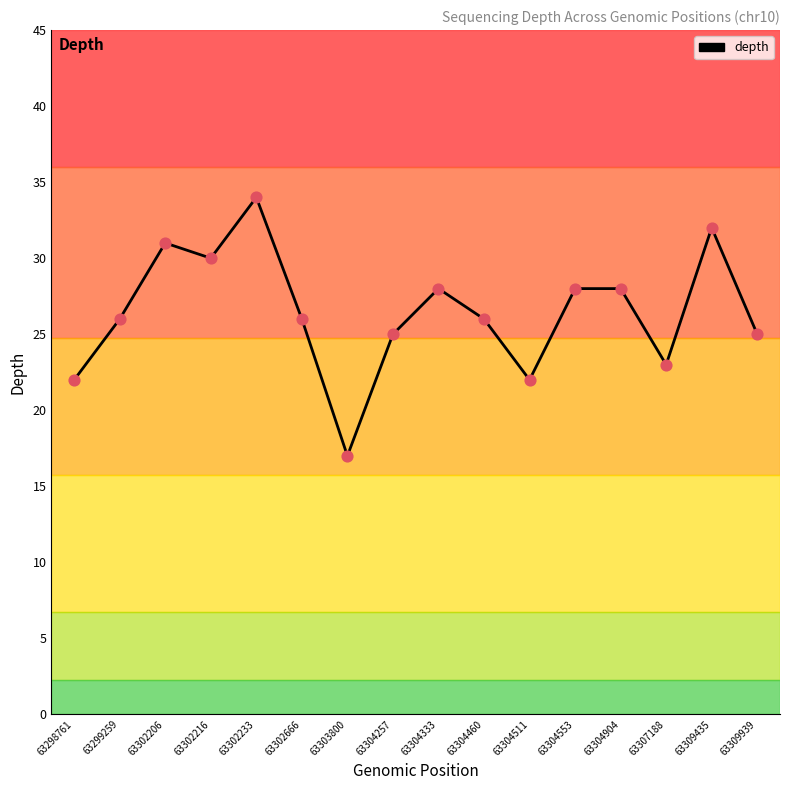

Between 63303800 and 63307188, which is larger?

63307188